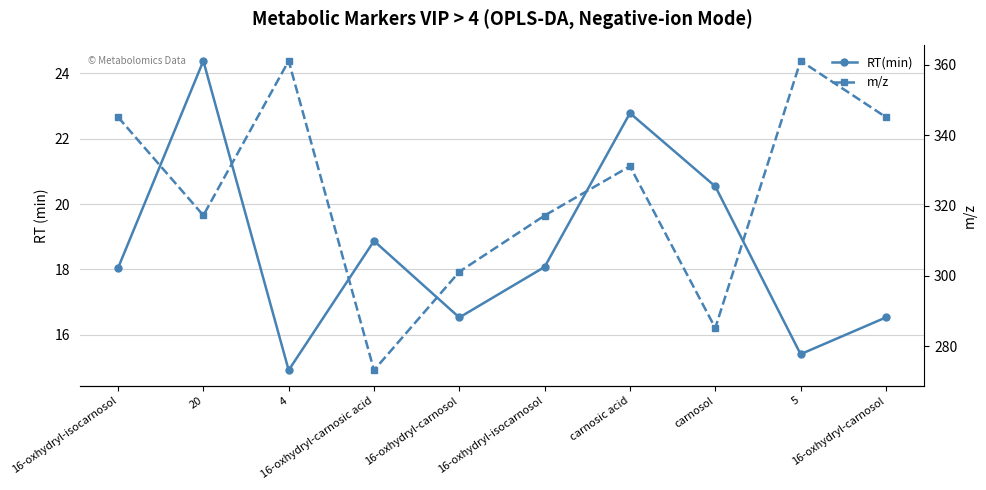

How many series are shown in this chart?

2